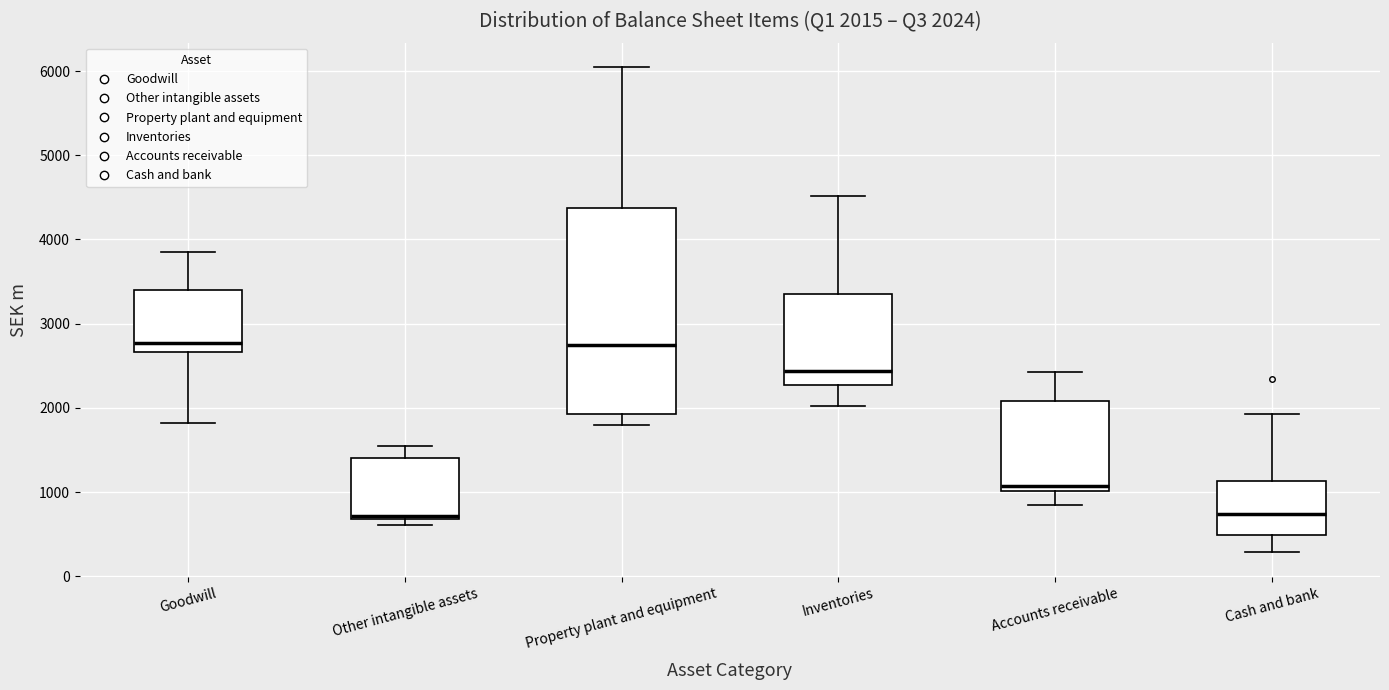

Which box is the tallest, from its lower edge to its upper edge?

Property plant and equipment